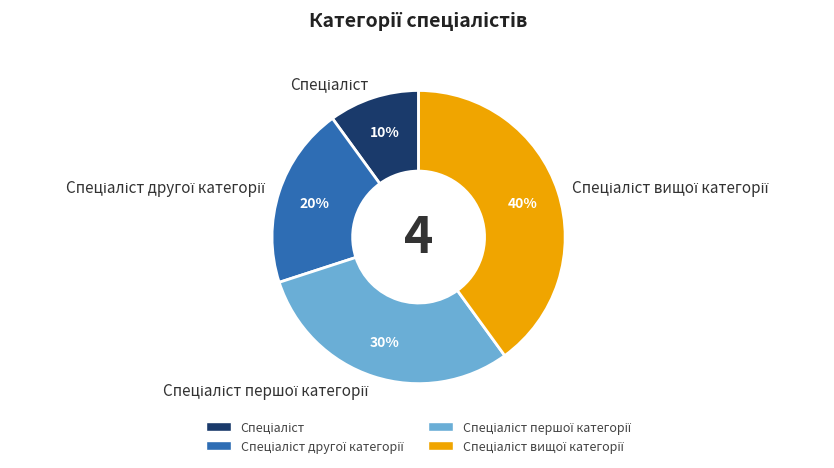

How many slices are in this pie chart?

4